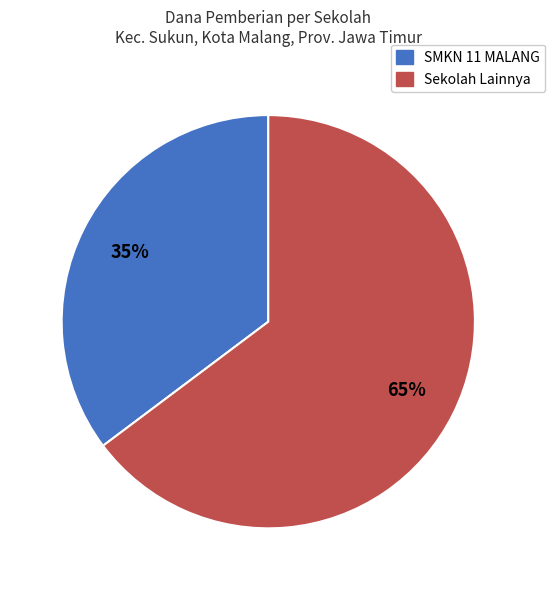

What is the smallest slice in the pie chart?

SMKN 11 MALANG